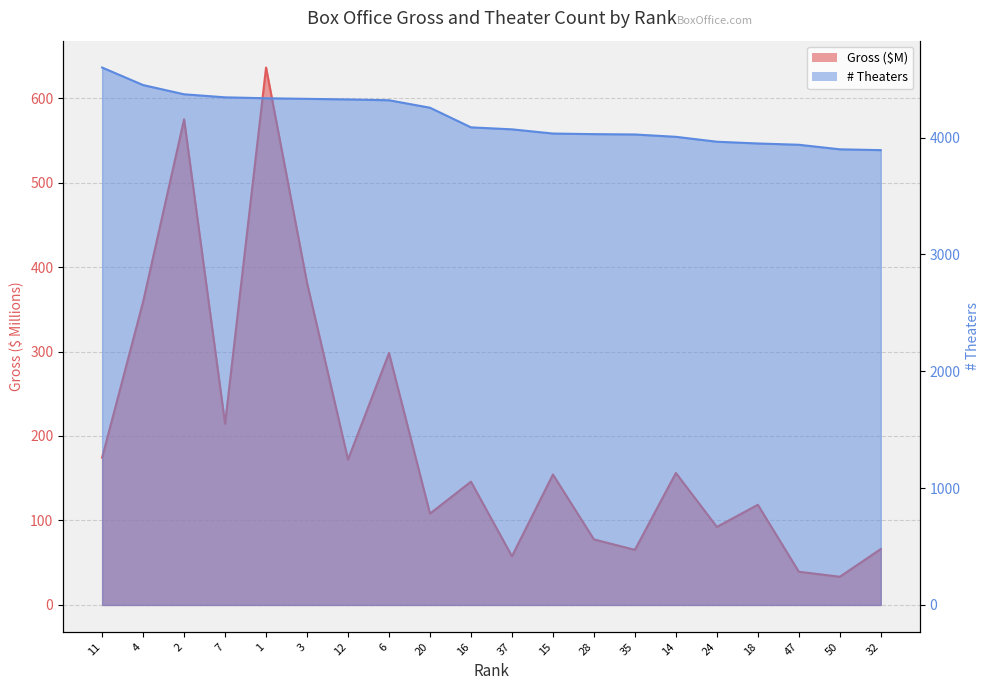

At which label does # Theaters first exceed 4088?

11